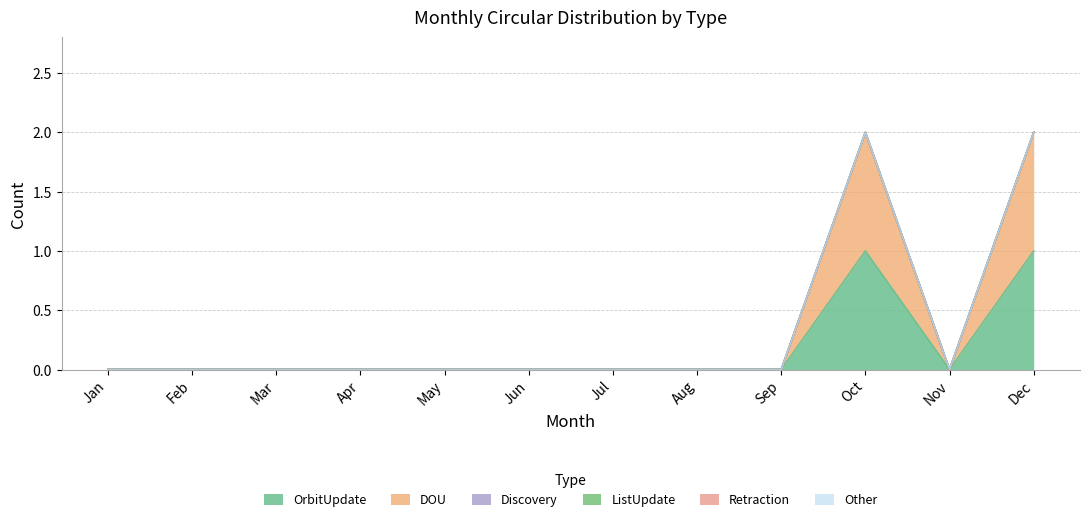

Which series has the largest total across all categories?

OrbitUpdate